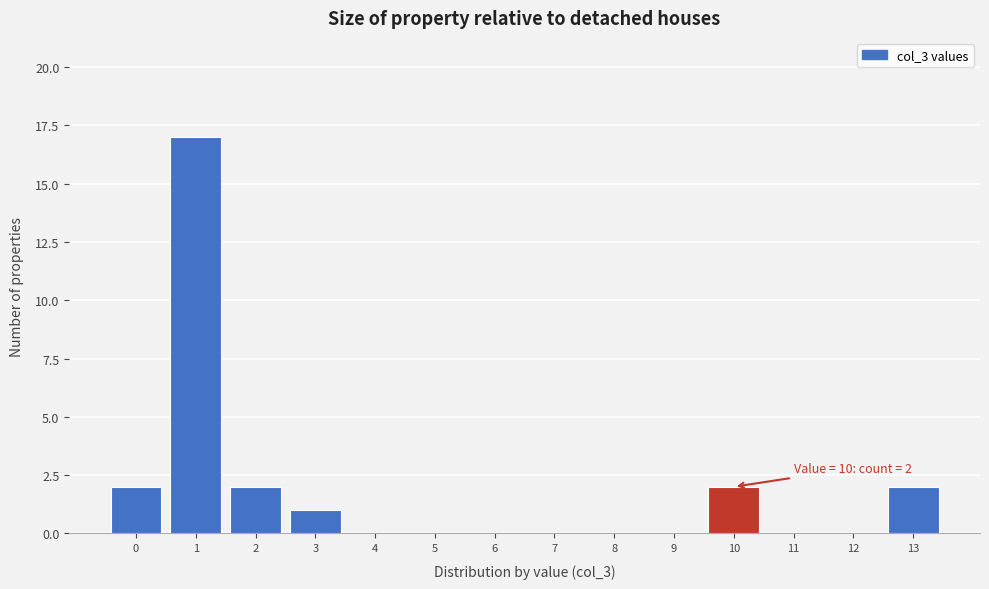

Over which range of the x-axis is the bar tallest?

0.5 to 1.5